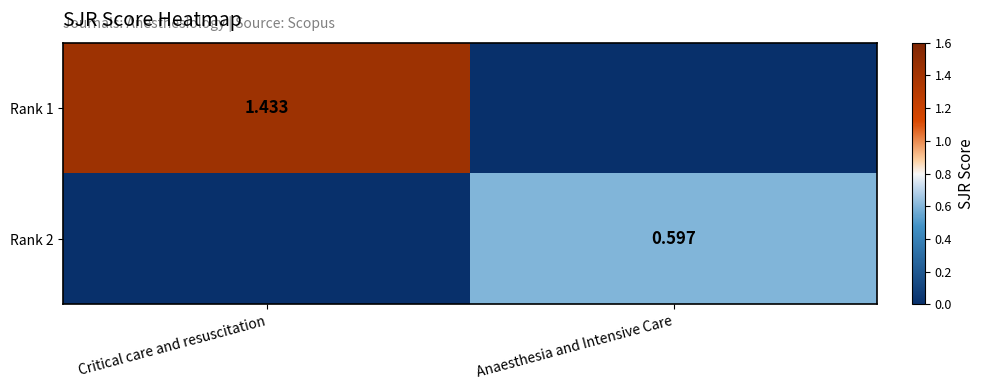

What is the difference between the highest and lowest values at Critical care and resuscitation?

1.4